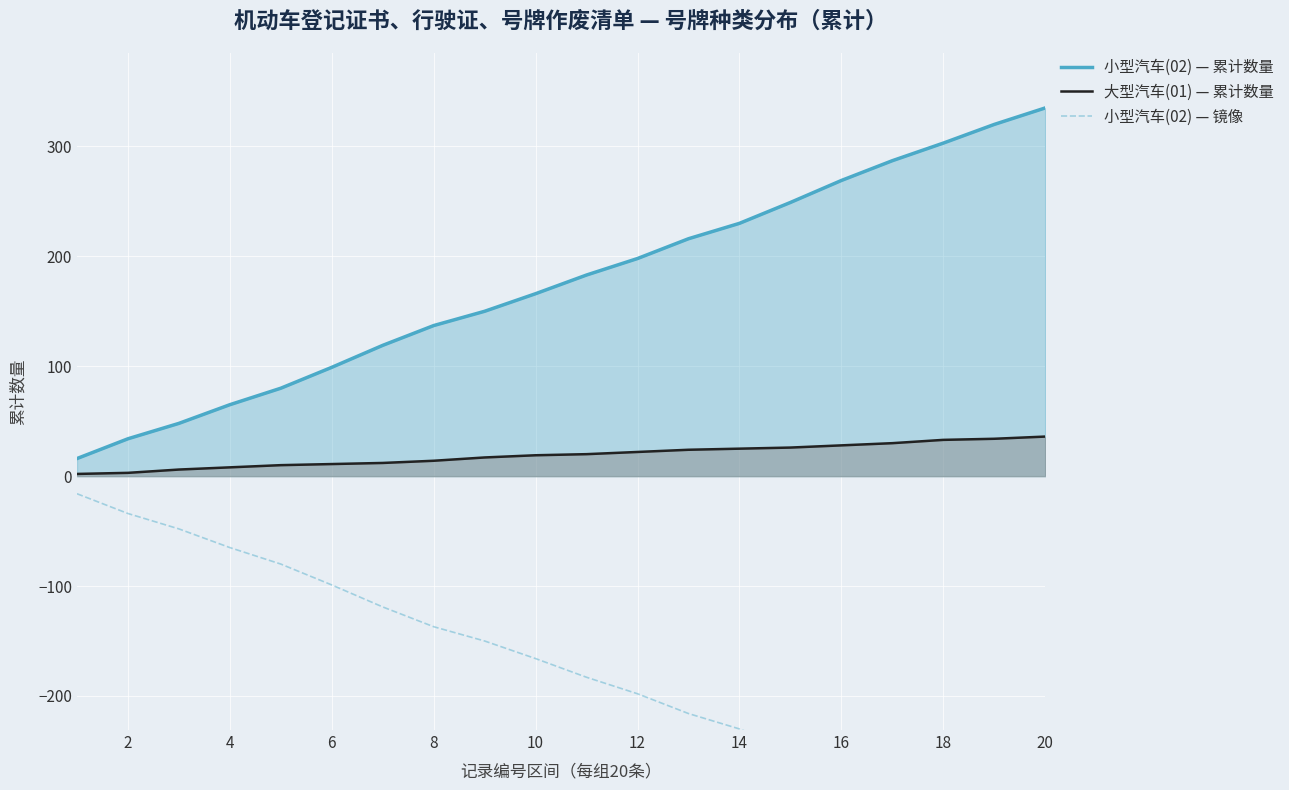

True or false: 大型汽车(01) — 累计数量 and 小型汽车(02) — 累计数量 cross at least once.

False